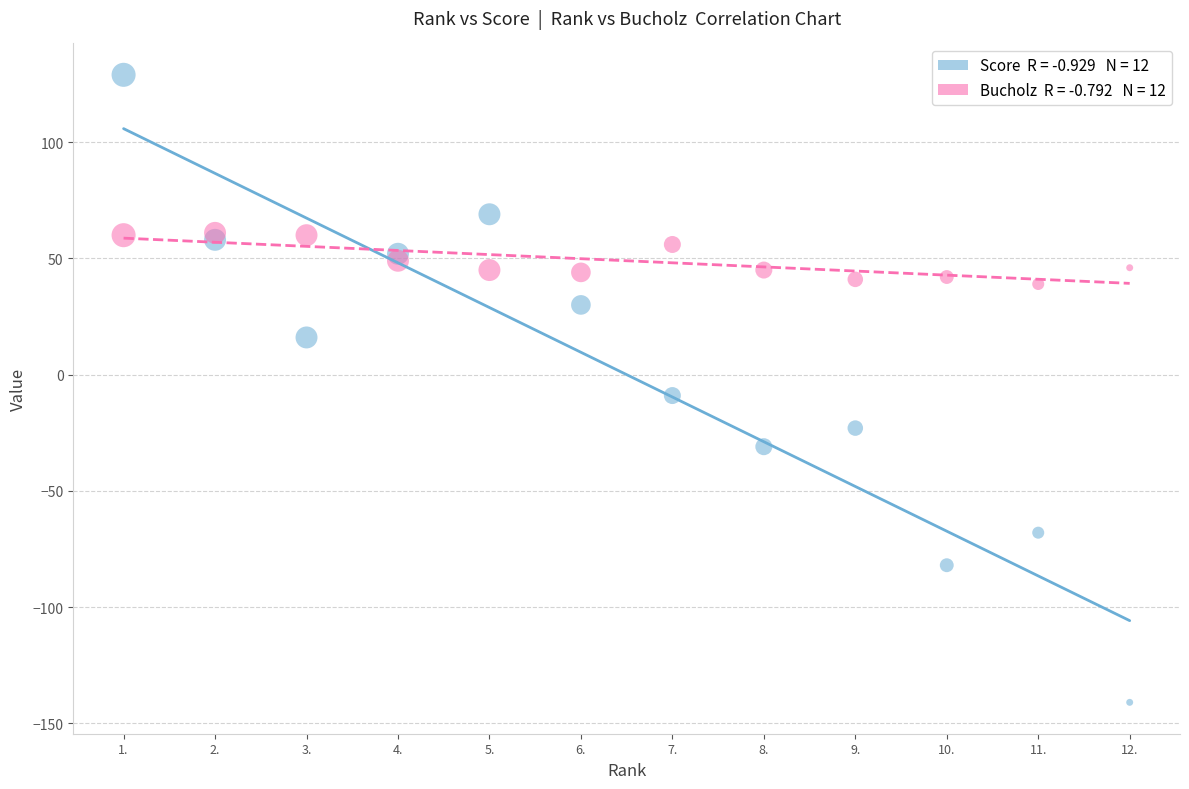

Across all data points, what is the range of X values (max minus min)?

11